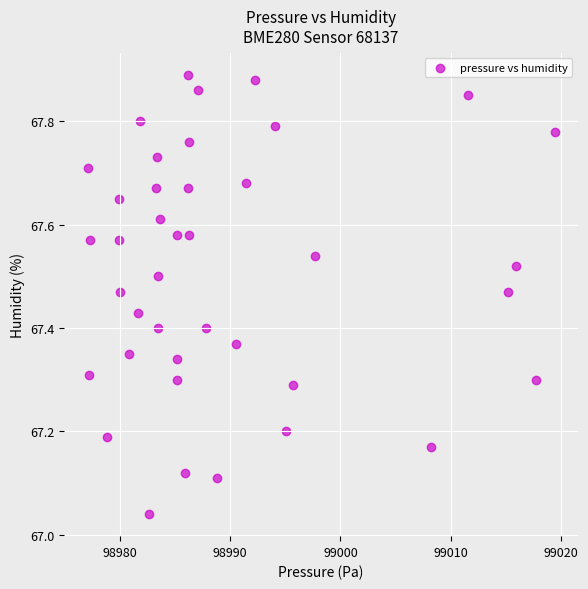

What is the range of X values (max minus min)?

42.3